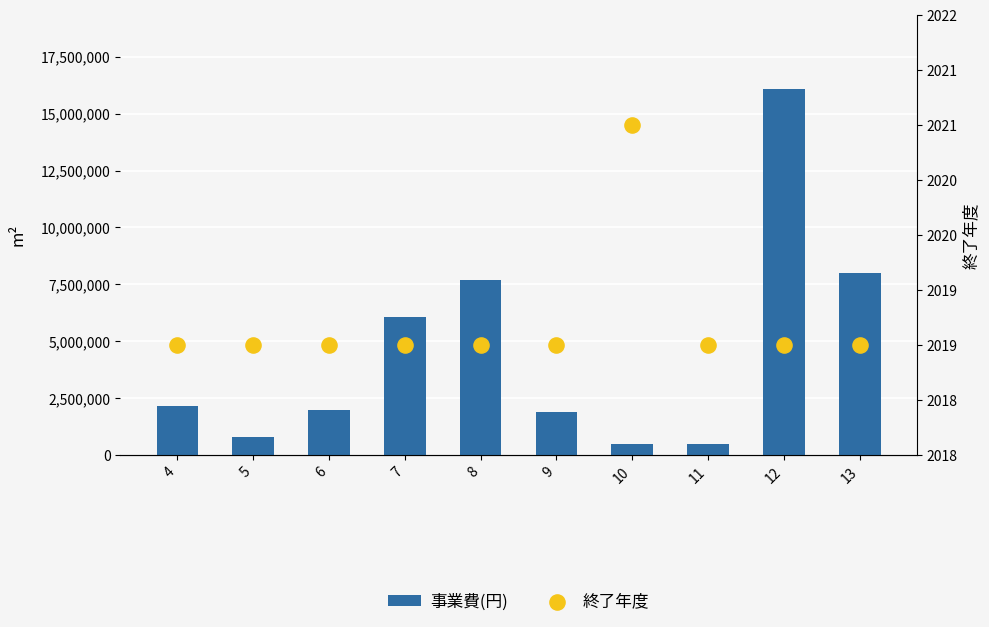

Which series contains the highest Y value?

事業費(円)